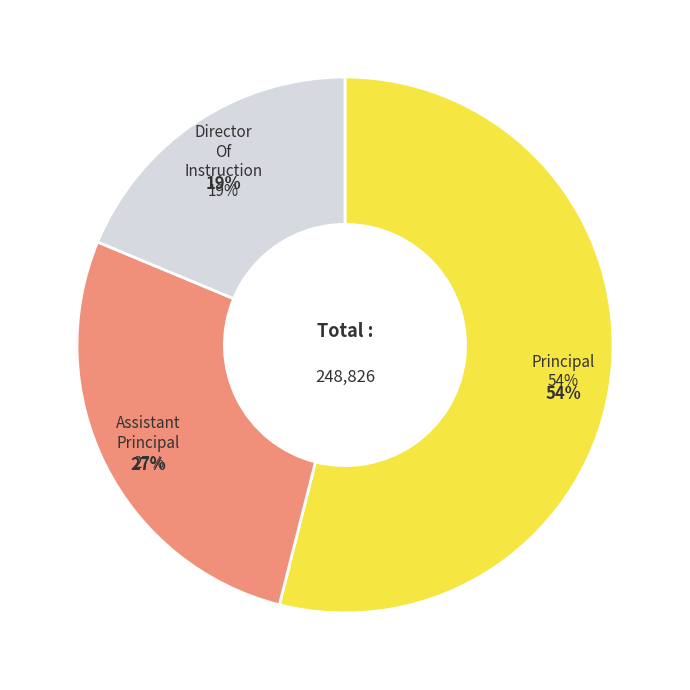

The Director Of Instruction slice represents 19% of the pie. True or false?

True